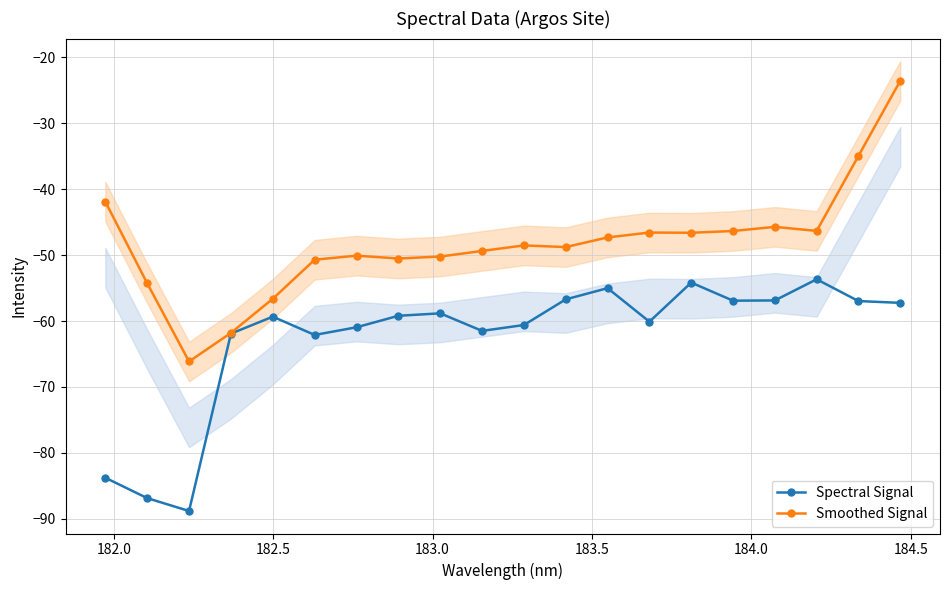

What is the highest value of the Spectral Signal series?

-53.7